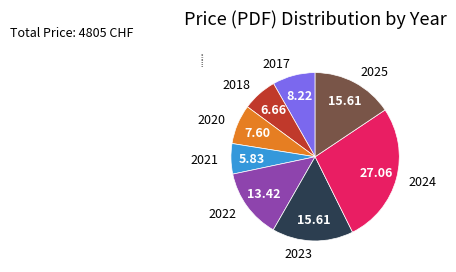

What is the smallest slice in the pie chart?

2021